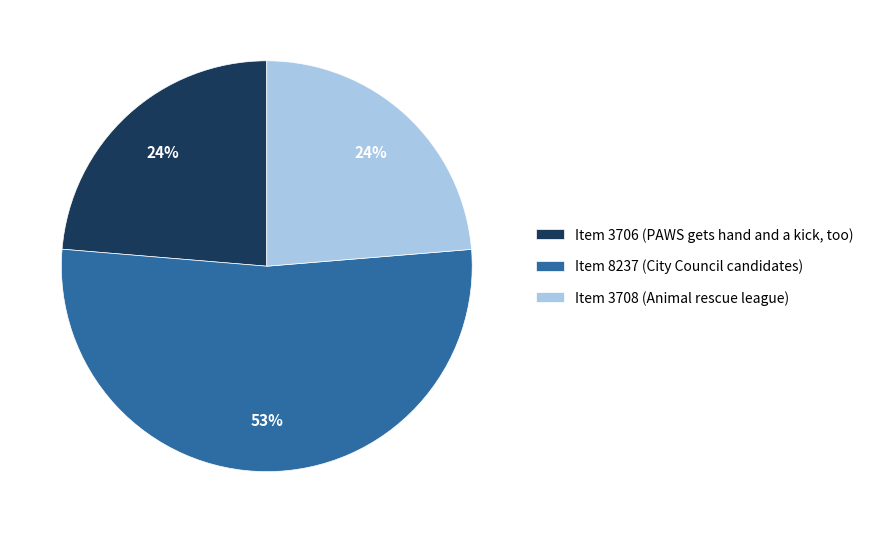

What is the ratio of the value at Item 8237 (City Council candidates) to the value at Item 3708 (Animal rescue league)?

2.2